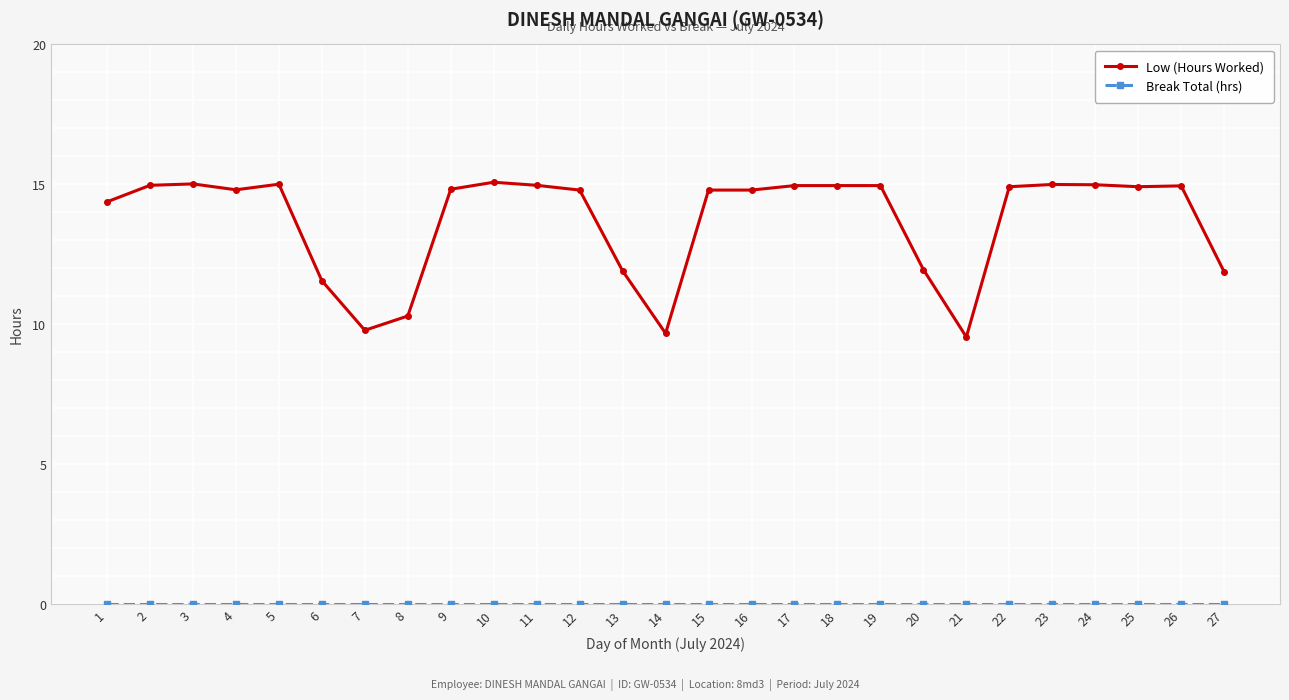

True or false: Low (Hours Worked) has a value of 15.0 at 5.

True